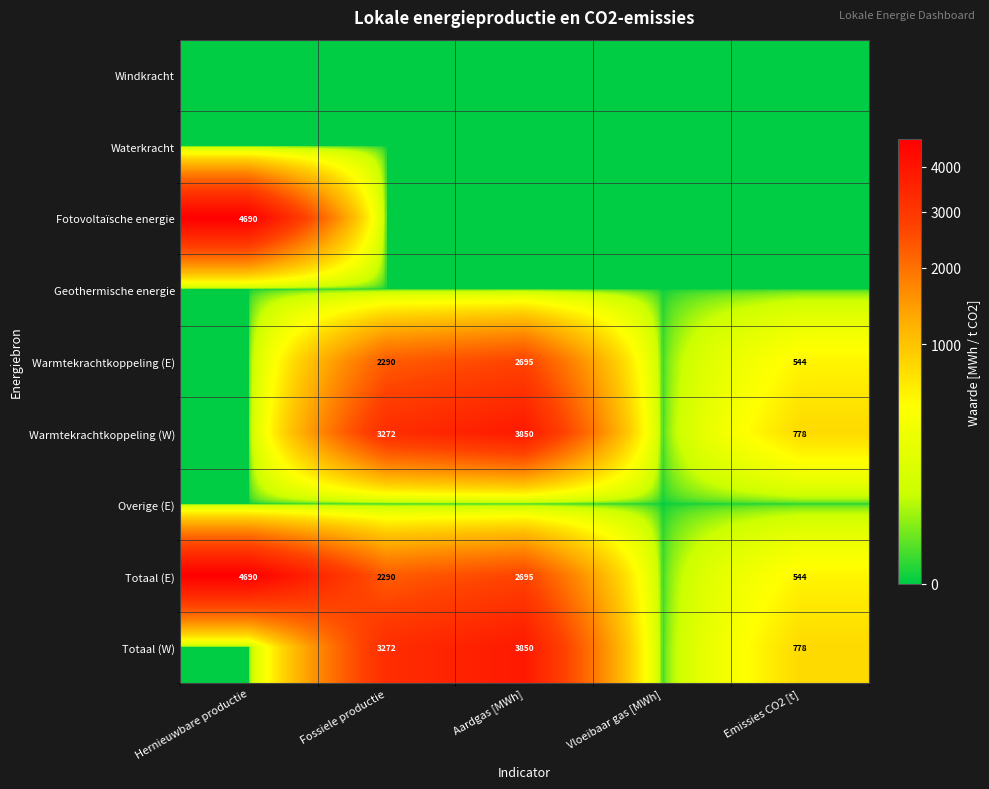

The value of Warmtekrachtkoppeling (E) at Emissies CO2 [t] is 249. True or false?

False